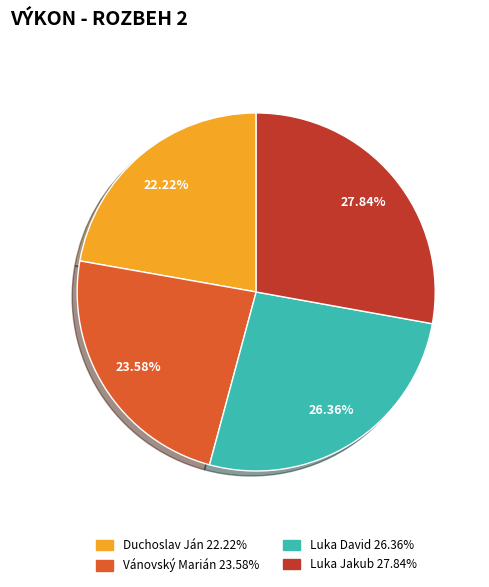

To the nearest percent, what percentage of the pie is Luka David?

26%